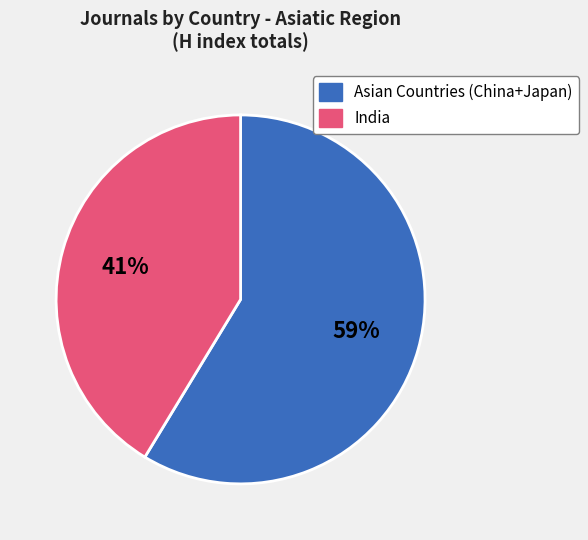

Rank the categories by value from highest to lowest.

Asian Countries (China+Japan), India